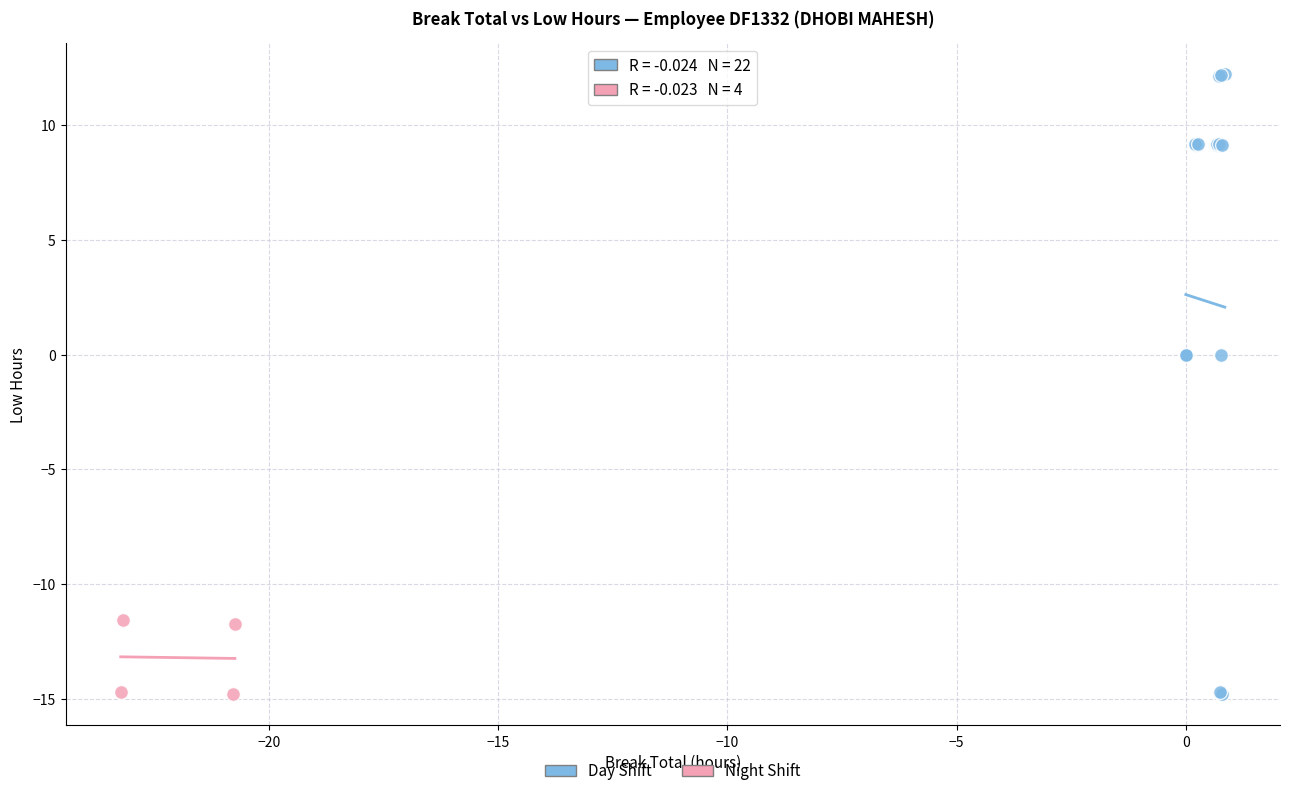

Which series contains the highest Y value?

Day Shift